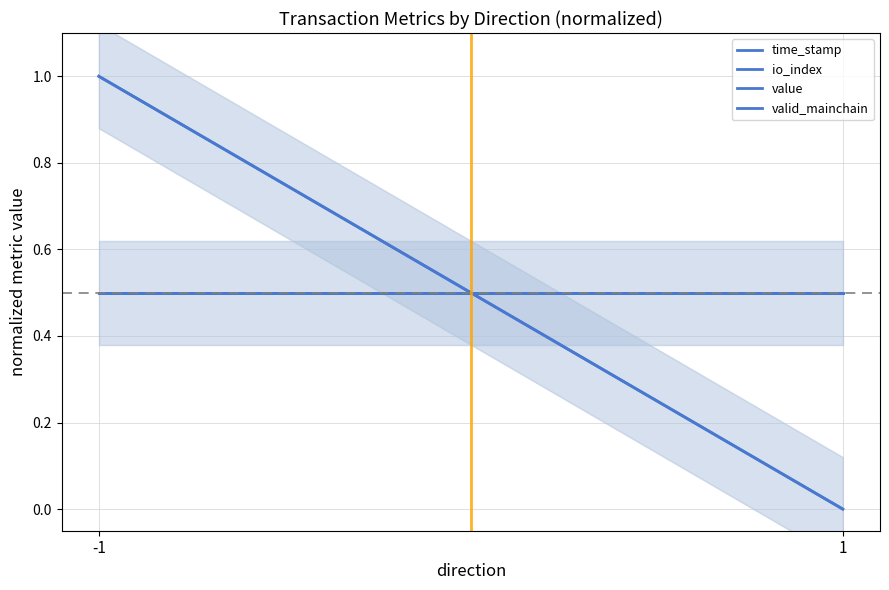

True or false: io_index has a value of -0.4 at 1.

False